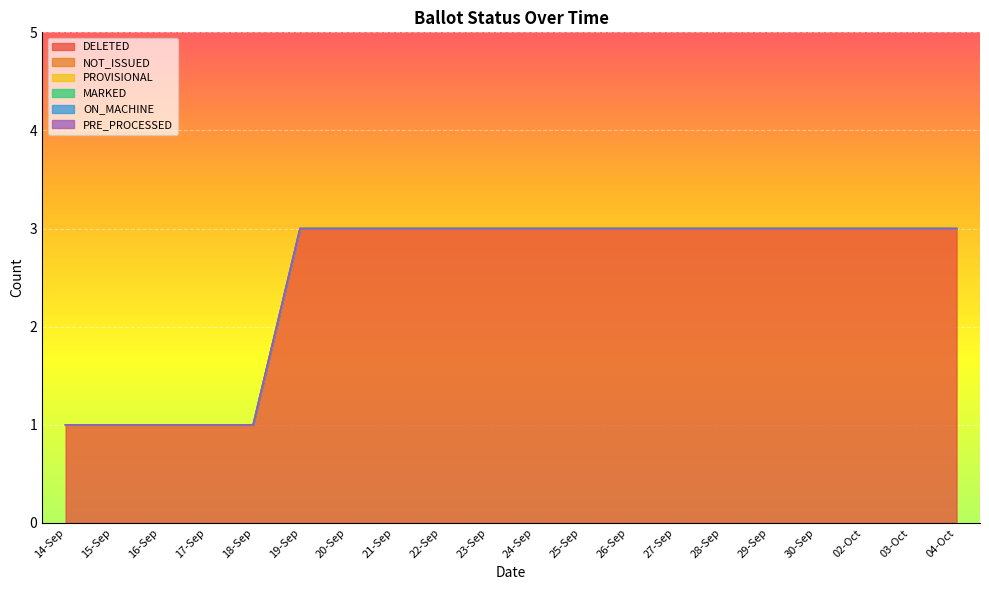

What position from the left is 18-Sep?

5